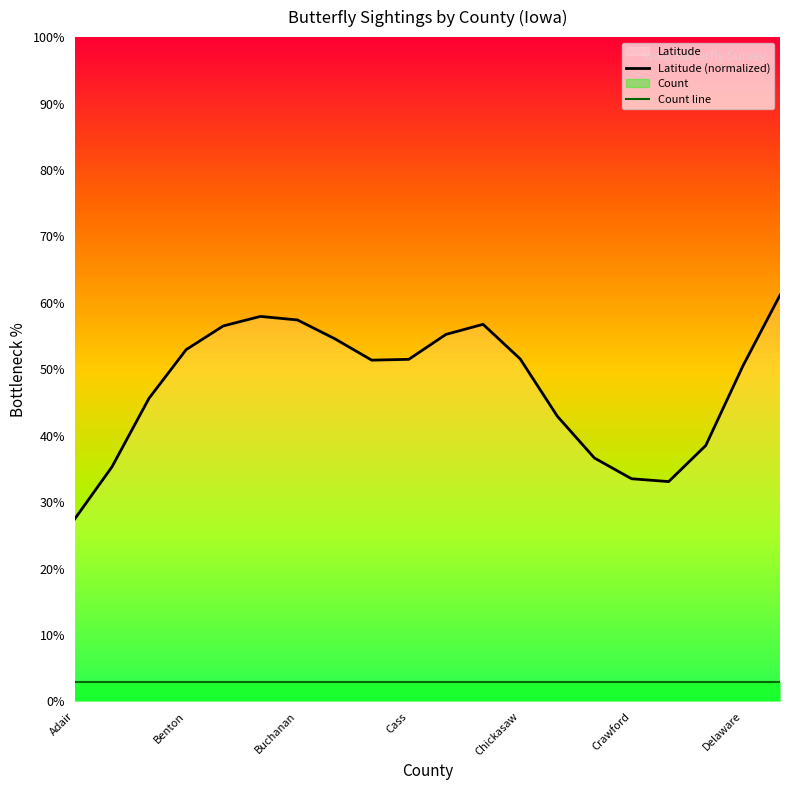

What is the label of the 9th point from the right?

11